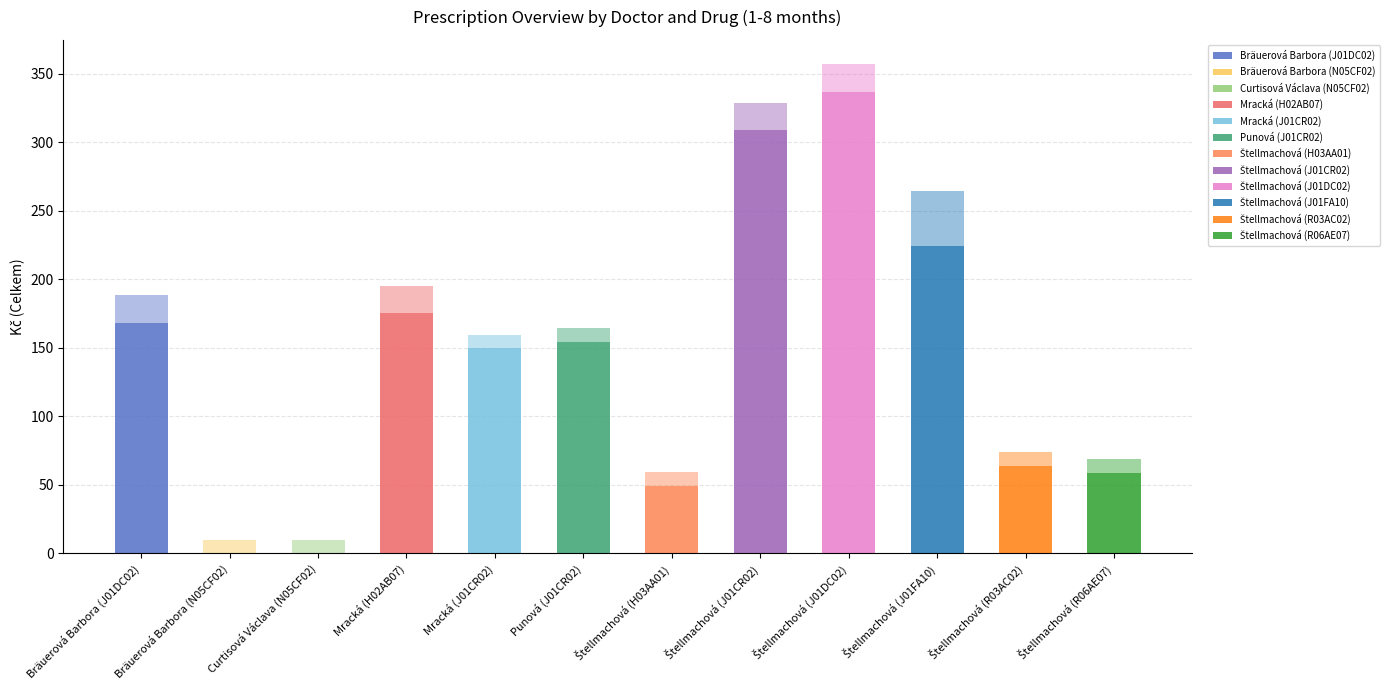

What is the sum of all ks (V rámci PL) values?

19.0